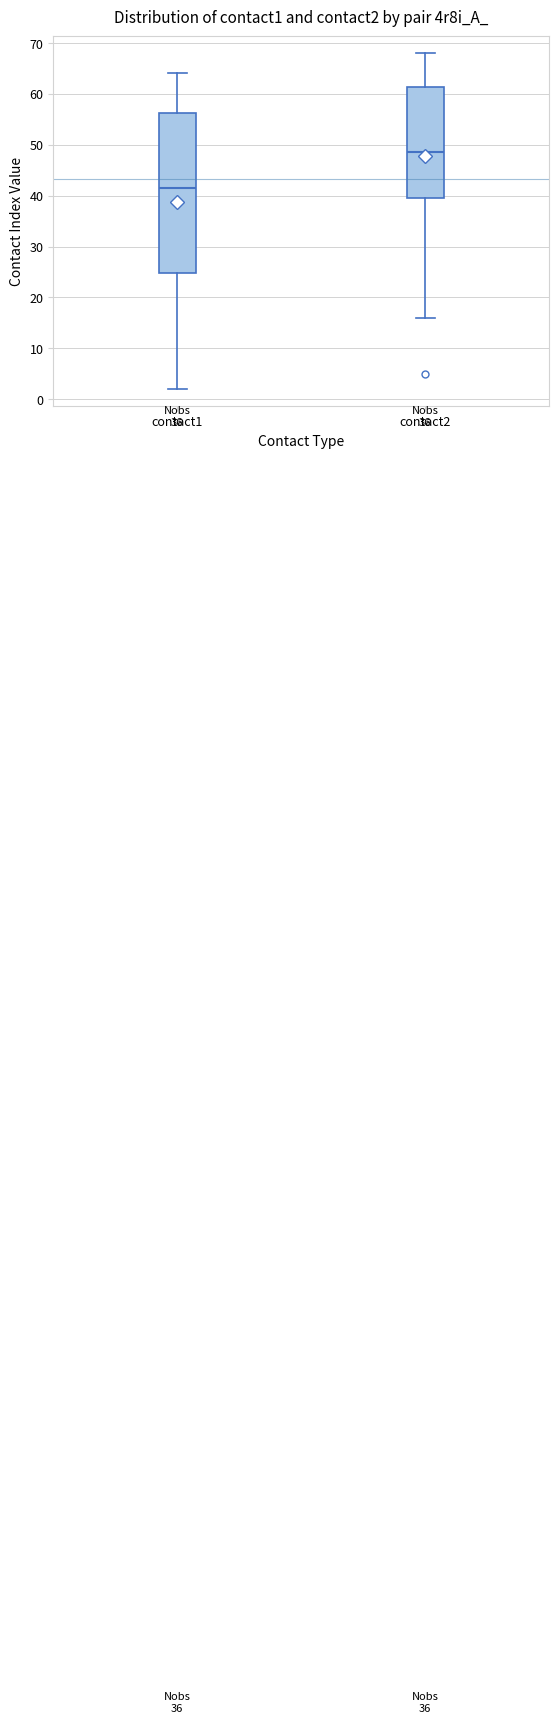

Where does the median line of the box for contact2 sit on the y-axis? The values are not printed on the chart, so give them approximately, as read against the axis.

49